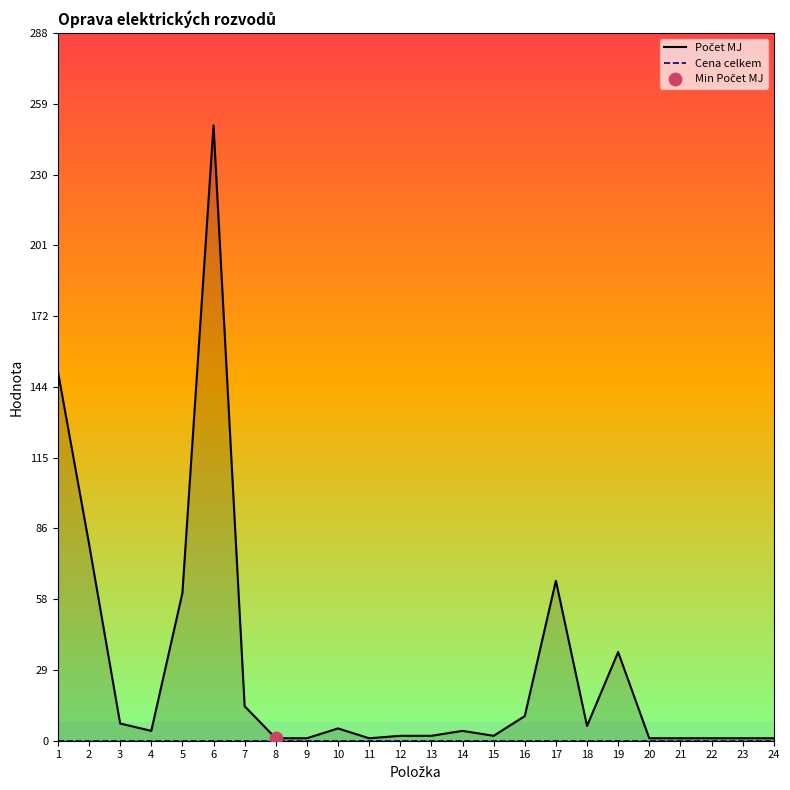

Which series has the largest total across all categories?

Počet MJ